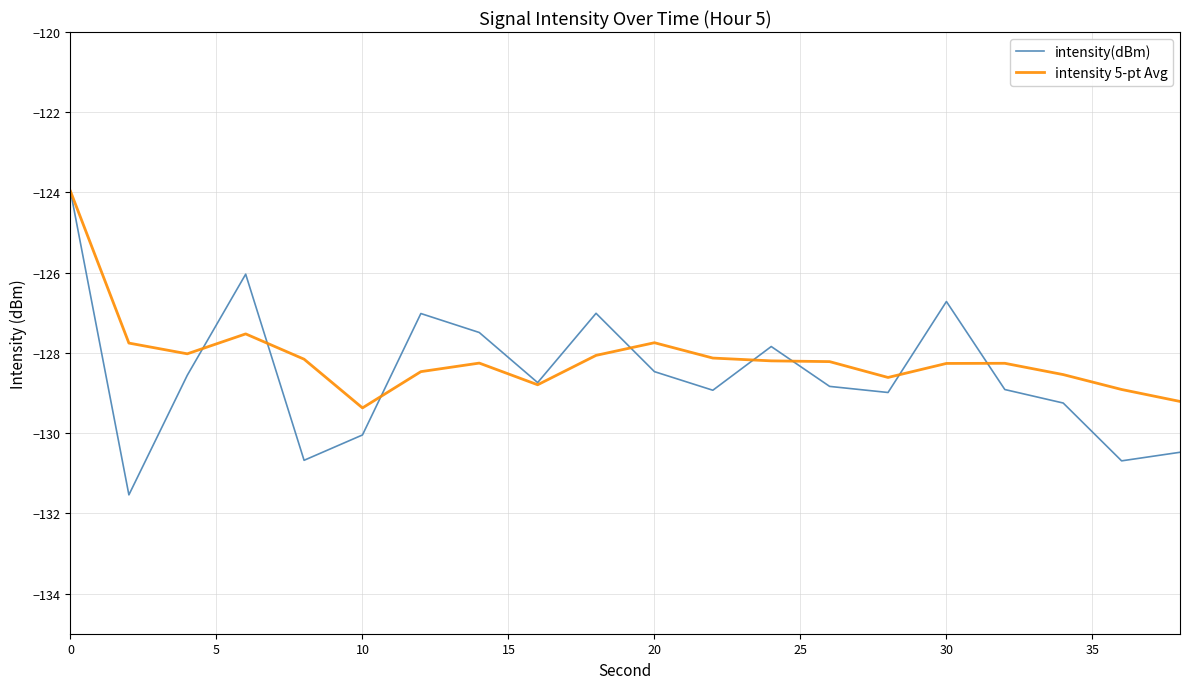

How many values in the intensity(dBm) series are below -128?

13